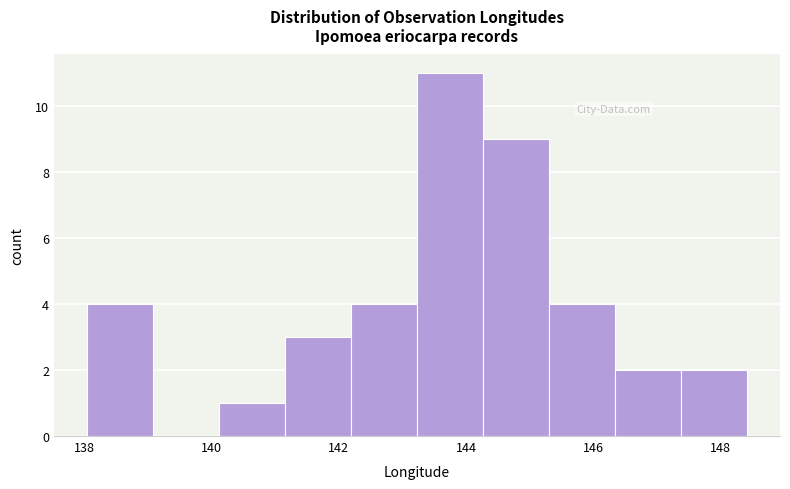

Over which range of the x-axis is the bar tallest?

143.2 to 144.2